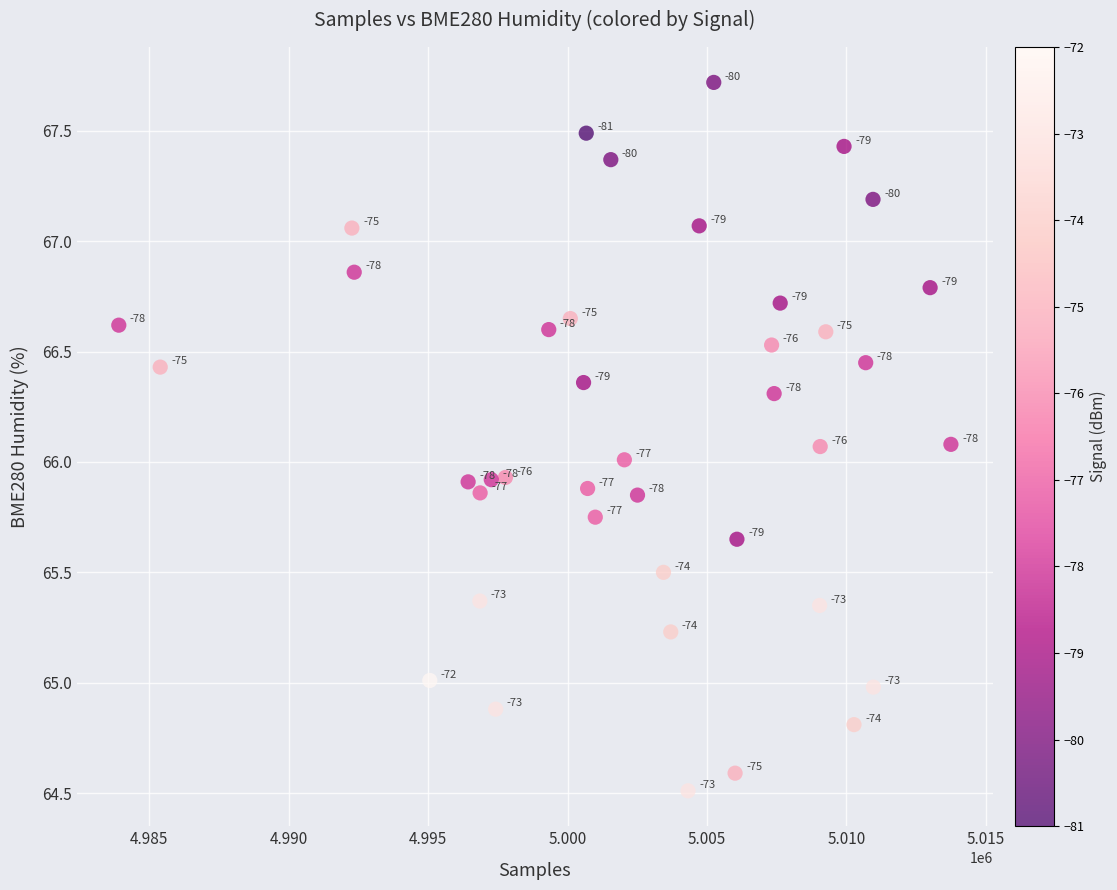

What is the range of X values (max minus min)?

29835.0